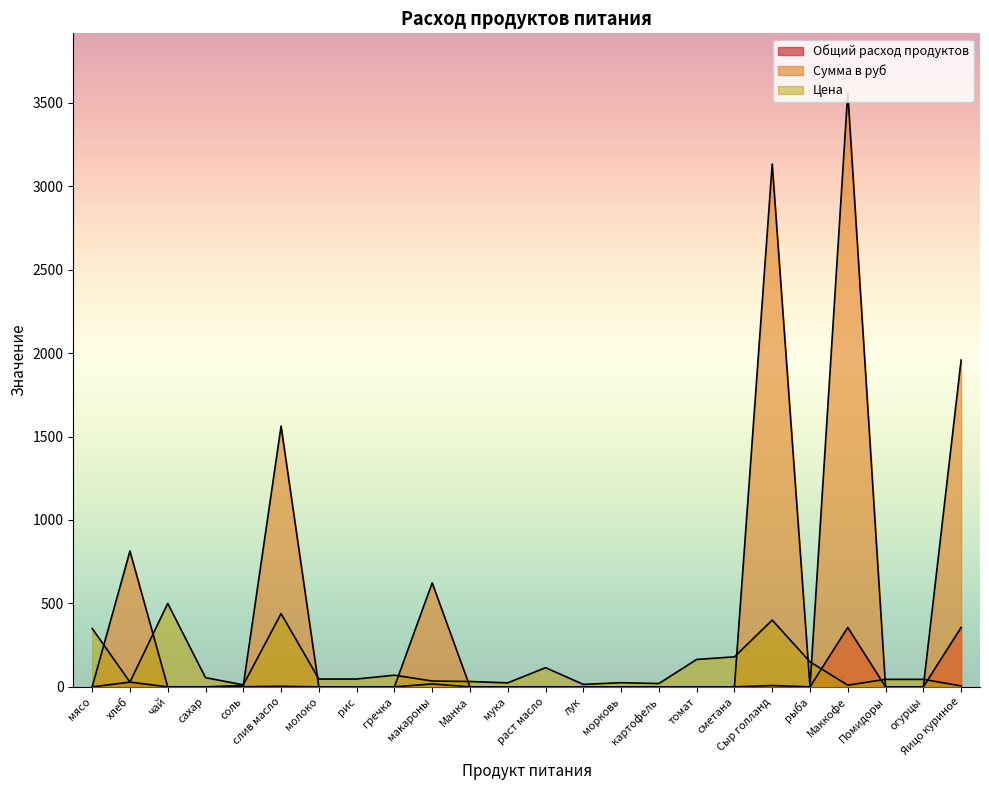

What is the label of the 12th point from the left?

мука